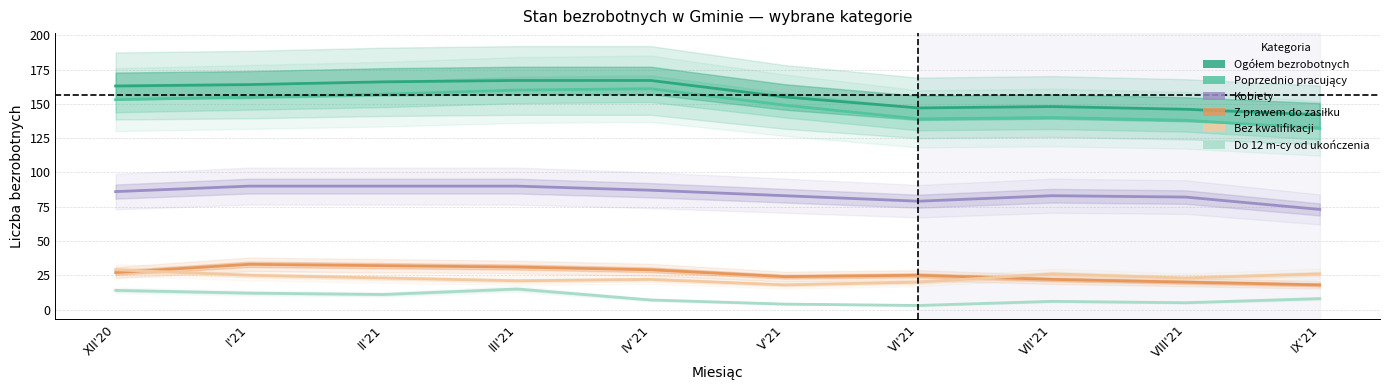

At which category does the chart reach its minimum across all series?

VI'21